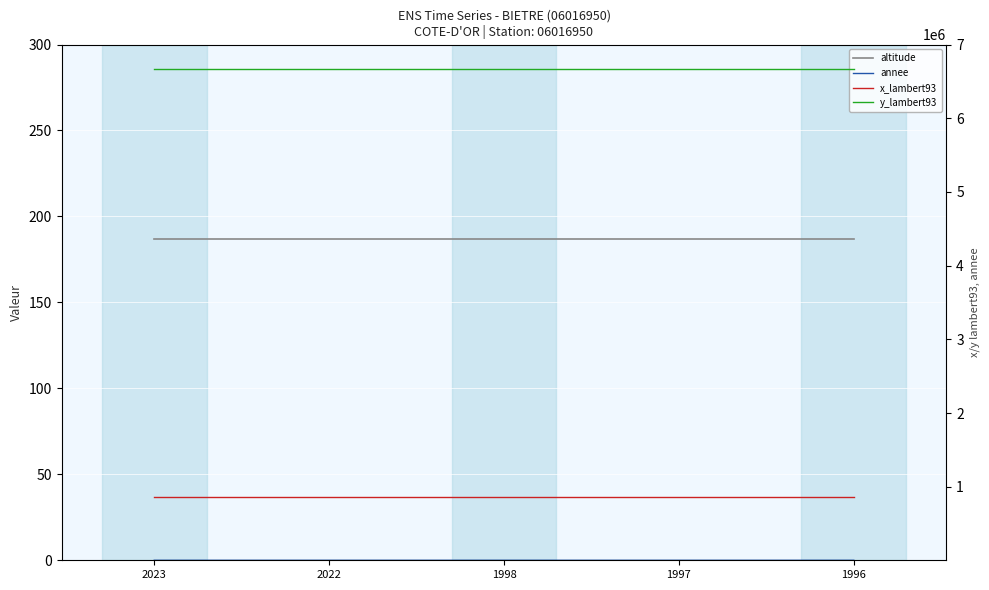

The y_lambert93 series shows 9460948 at 2023. True or false?

False